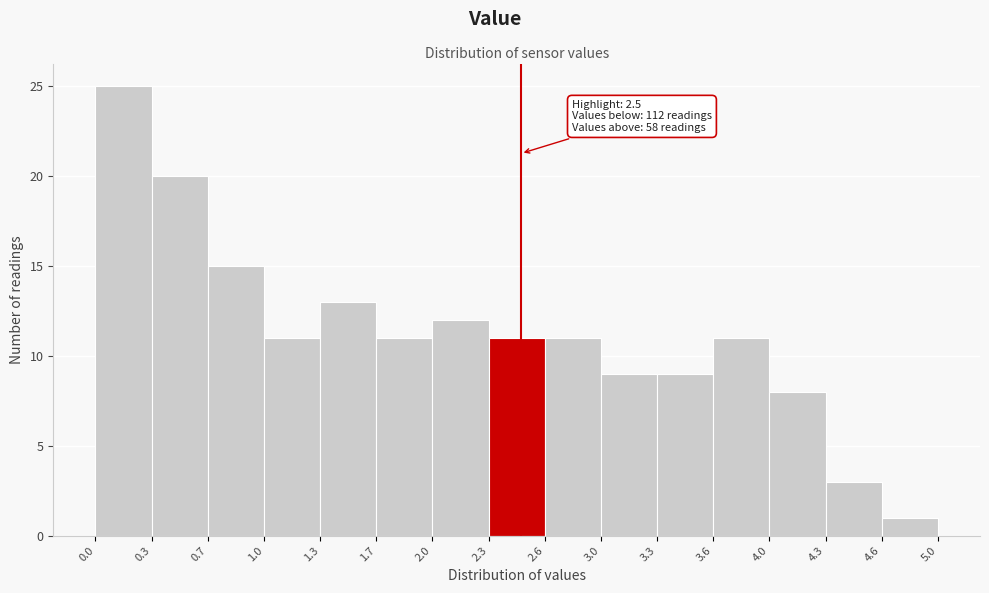

Over which range of the x-axis is the bar tallest?

0.0 to 0.3